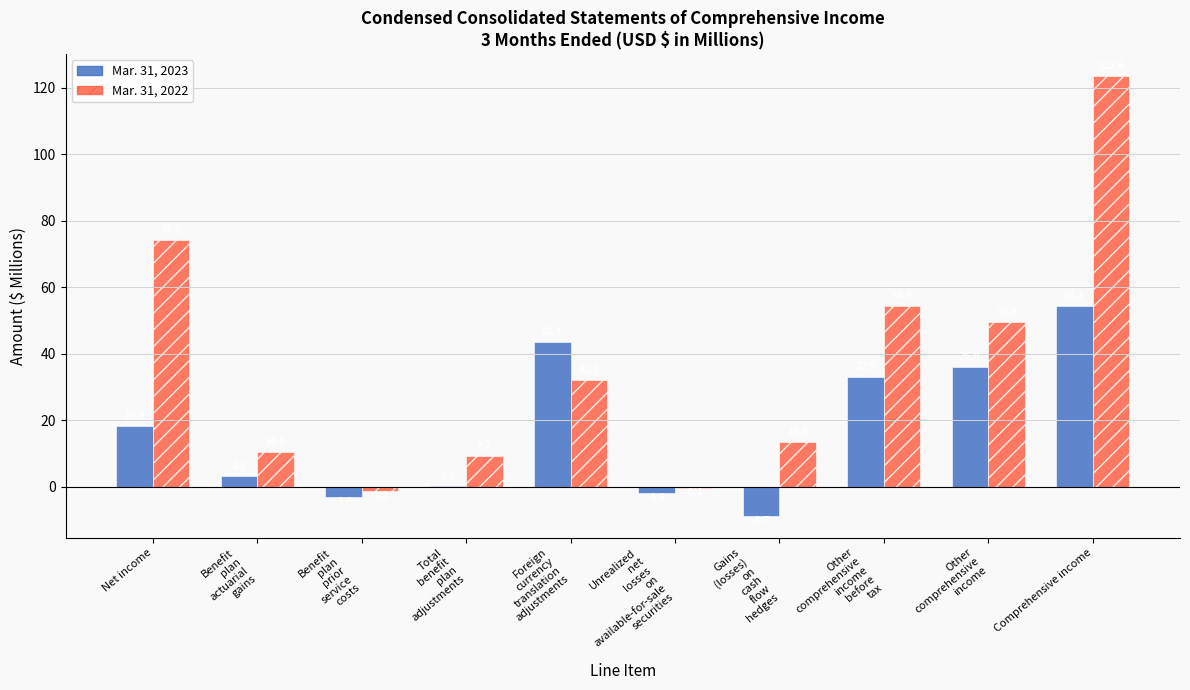

Rank the series at Other
comprehensive
income from highest to lowest value.

Mar. 31, 2022, Mar. 31, 2023